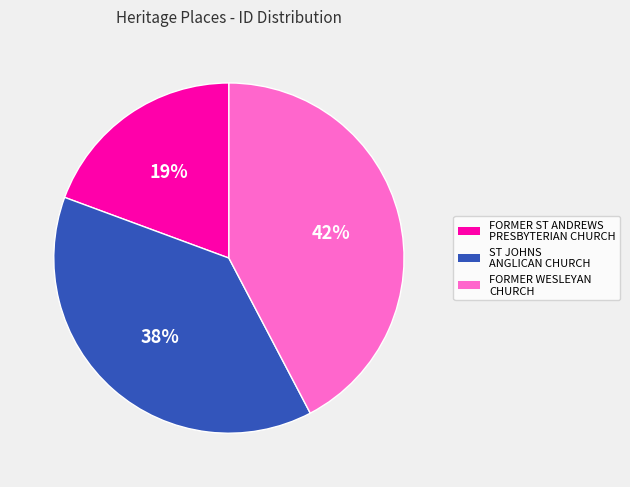

Which slice is the largest?

FORMER WESLEYAN CHURCH